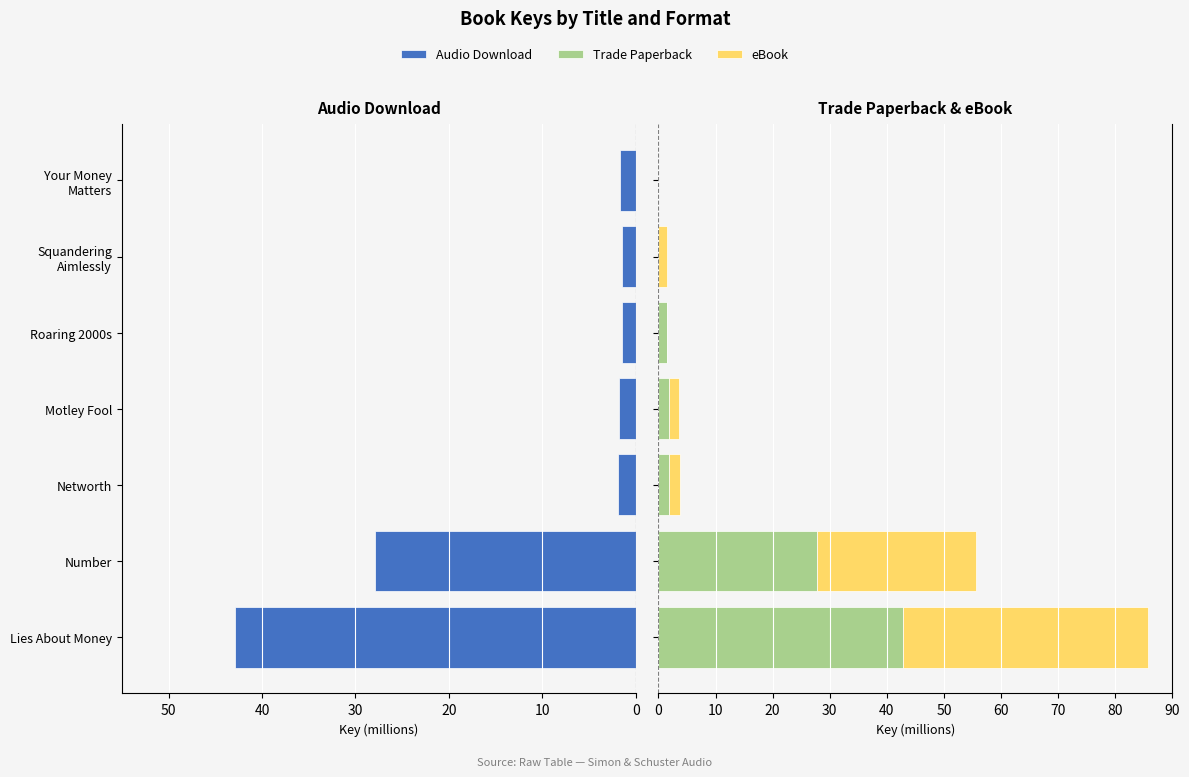

What is the approximate value of Trade Paperback at Networth?

1.9